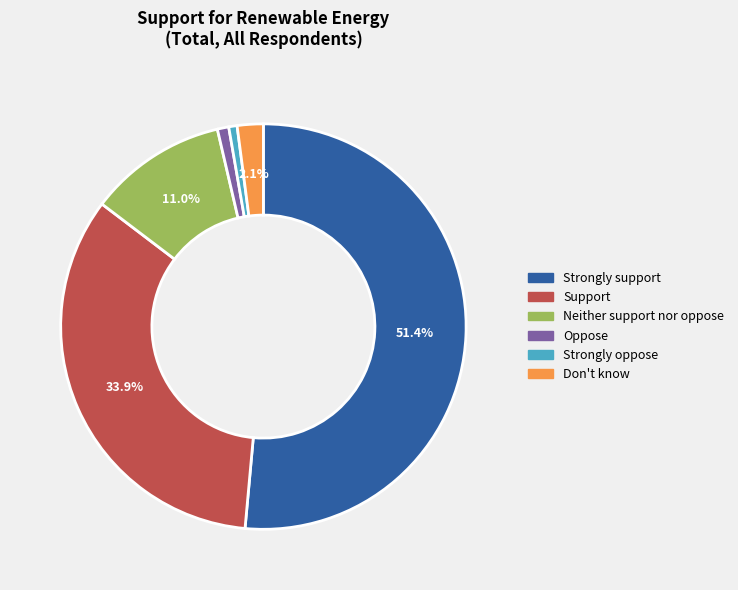

Count the number of slices in the pie.

6